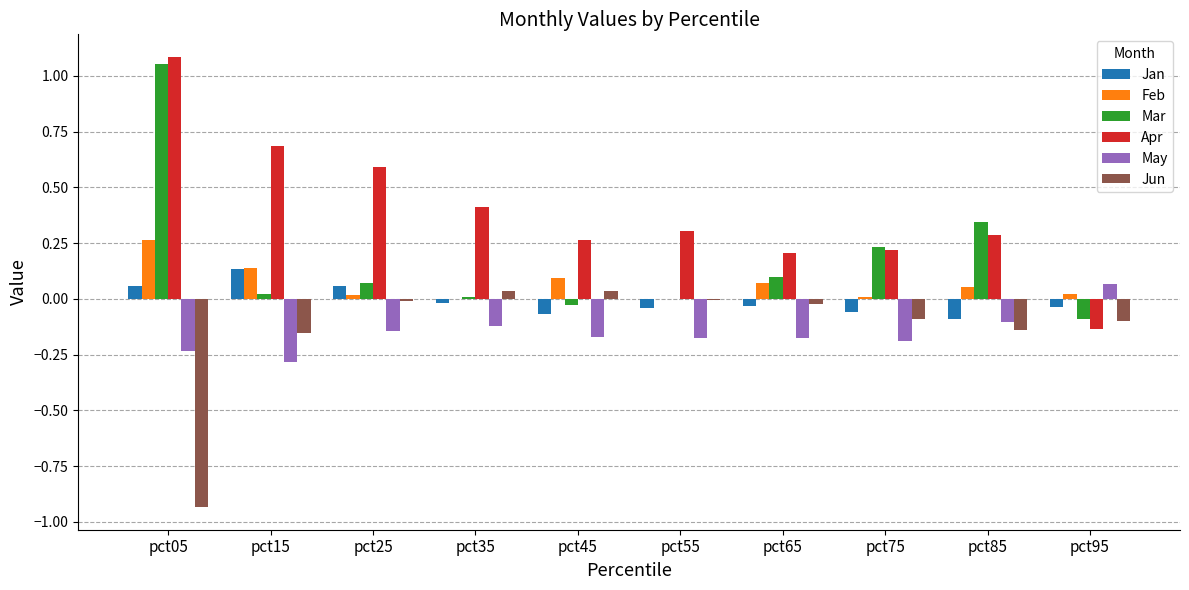

Is it true that May equals -0.1 at pct65?

False